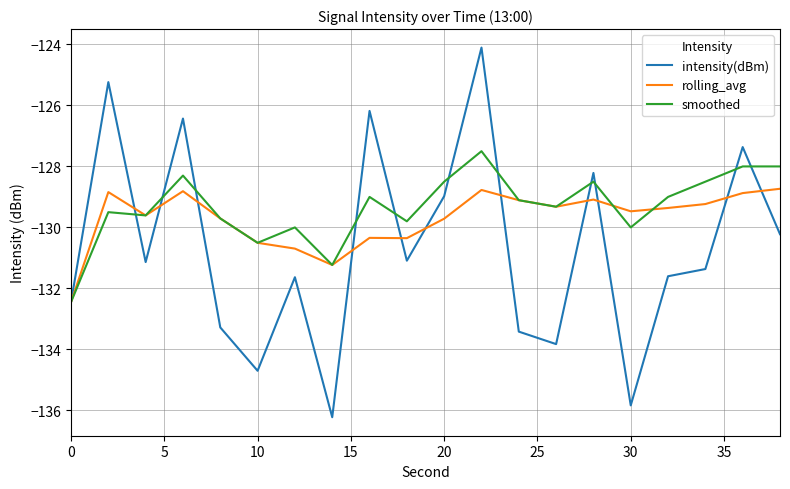

What is the lowest value of the rolling_avg series?

-132.4